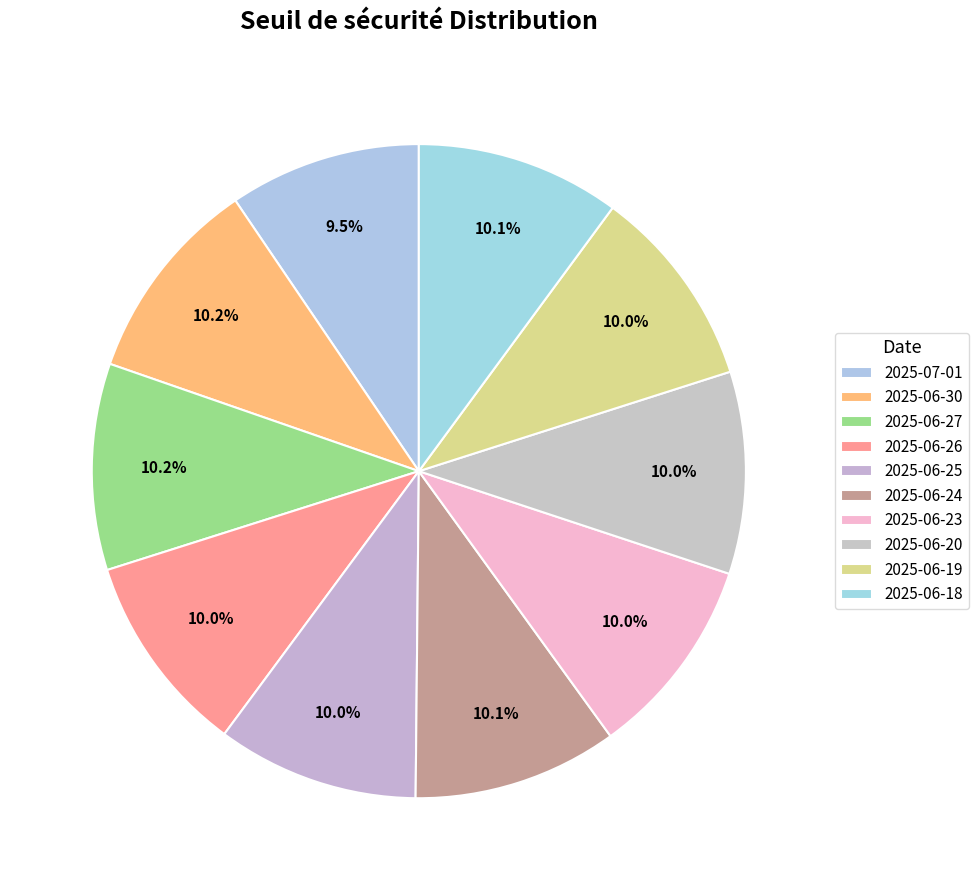

What is the largest slice in the pie chart?

2025-06-27